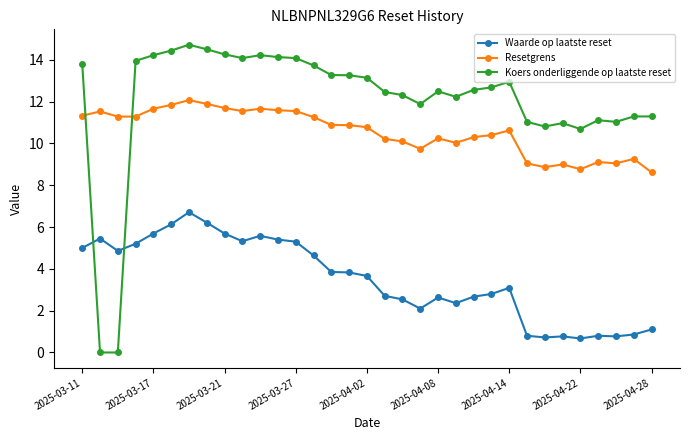

How many data points does each series have?

33